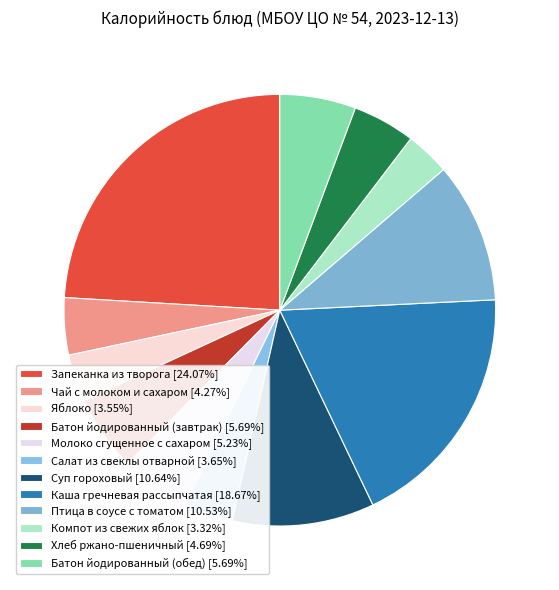

To the nearest percent, what is the difference between the Птица в соусе с томатом and Хлеб ржано-пшеничный slice percentages?

6%